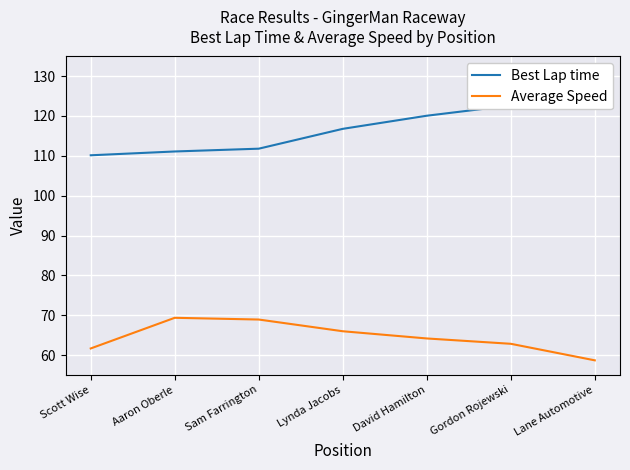

Reading left to right, what are all the values shown in this chart?

Best Lap time: Scott Wise=110.1	Aaron Oberle=111.1	Sam Farrington=111.8	Lynda Jacobs=116.8	David Hamilton=120.0	Gordon Rojewski=122.6	Lane Automotive=131.3
Average Speed: Scott Wise=61.7	Aaron Oberle=69.4	Sam Farrington=68.9	Lynda Jacobs=66.0	David Hamilton=64.2	Gordon Rojewski=62.8	Lane Automotive=58.7